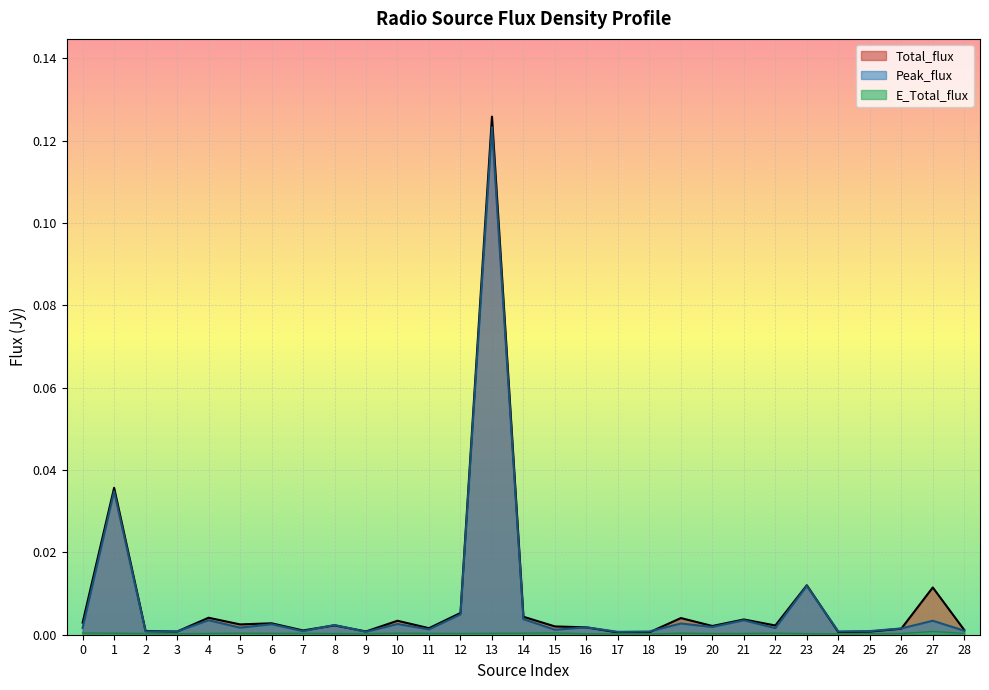

True or false: E_Total_flux and Peak_flux cross at least once.

False